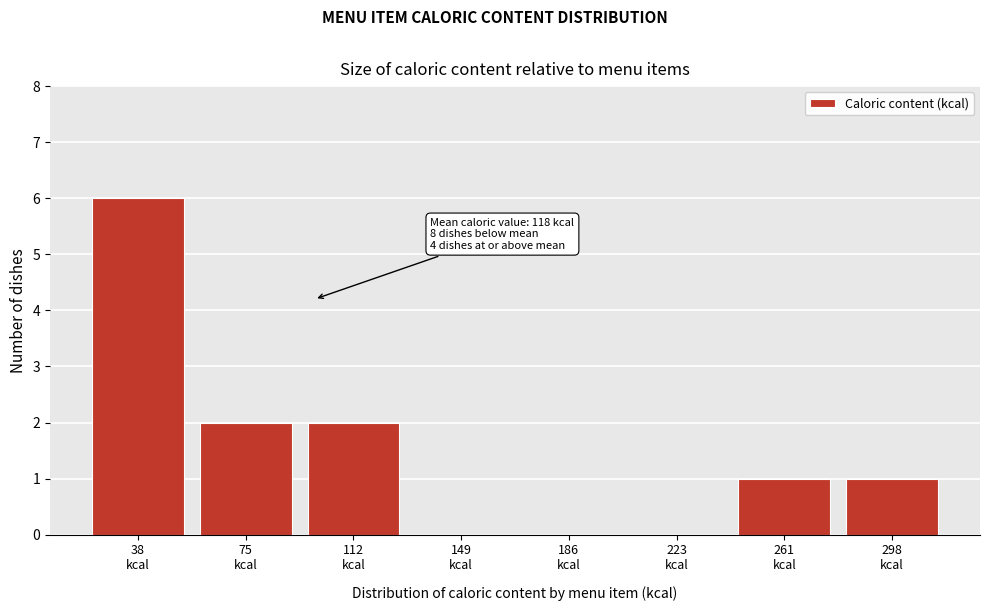

What is the sum of all values?

12